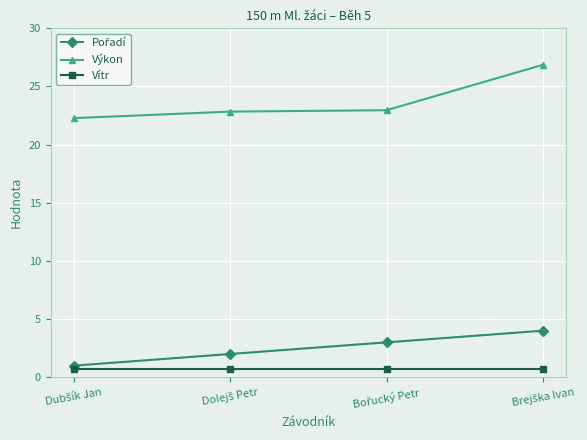

What is the average value of the Vítr series?

0.7